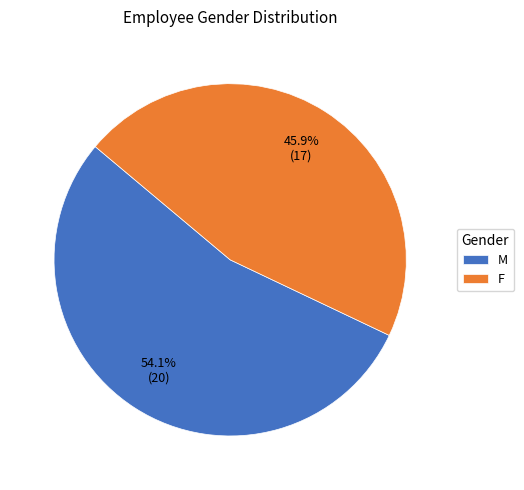

True or false: F accounts for 32% of the total.

False